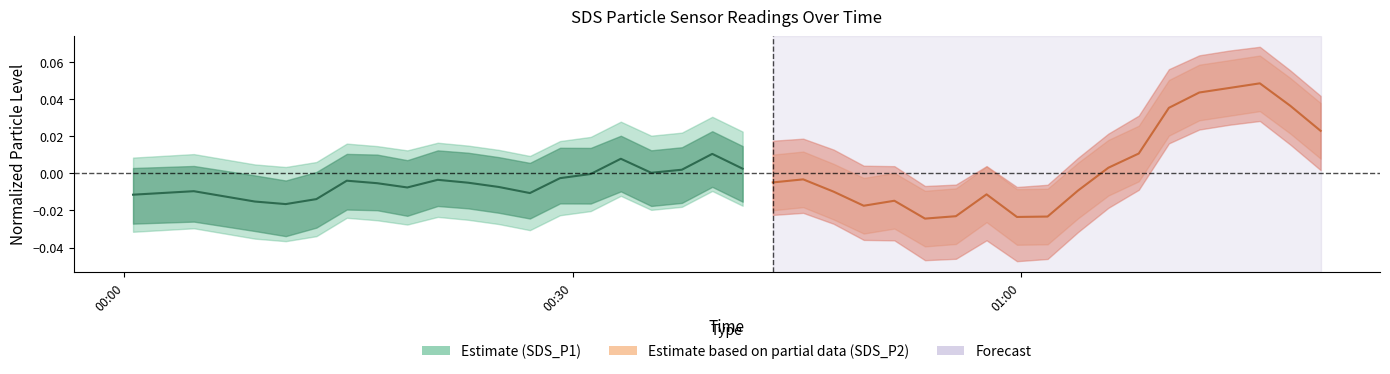

How many interior local valleys does the SDS_P1 series have?

4